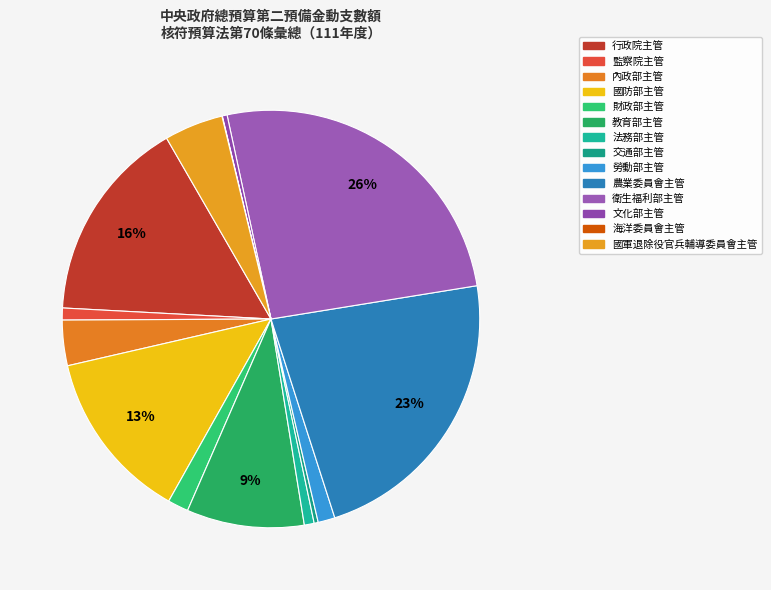

What is the smallest slice in the pie chart?

海洋委員會主管